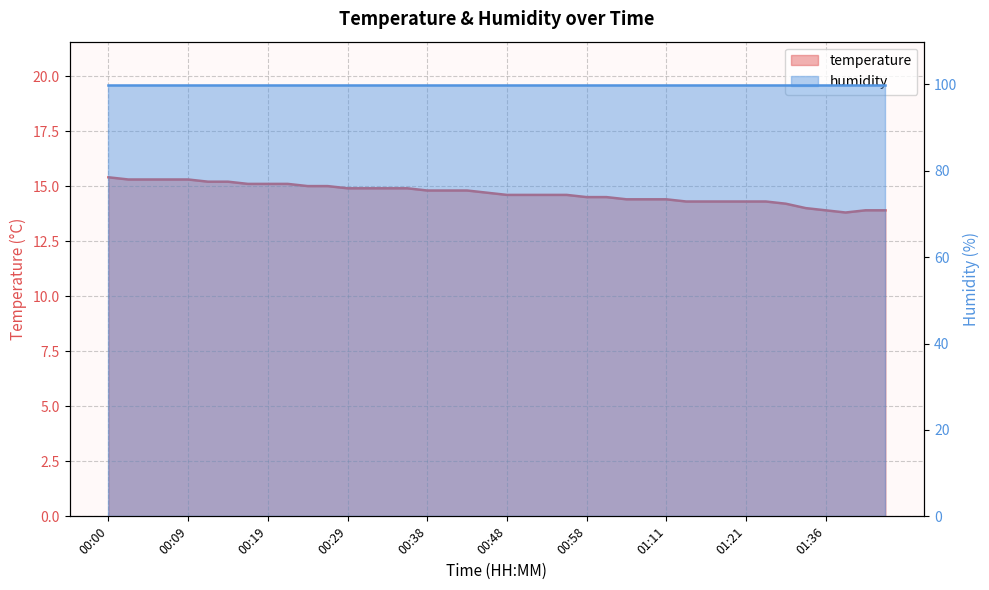

List the labels in order of value, largest first.

00:00, 00:02, 00:04, 00:07, 00:09, 00:12, 00:14, 00:17, 00:19, 00:21, 00:24, 00:26, 00:29, 00:31, 00:34, 00:36, 00:38, 00:41, 00:43, 00:46, 00:48, 00:51, 00:53, 00:56, 00:58, 01:00, 01:03, 01:05, 01:11, 01:13, 01:16, 01:18, 01:21, 01:23, 01:31, 01:34, 01:36, 01:41, 01:43, 01:38